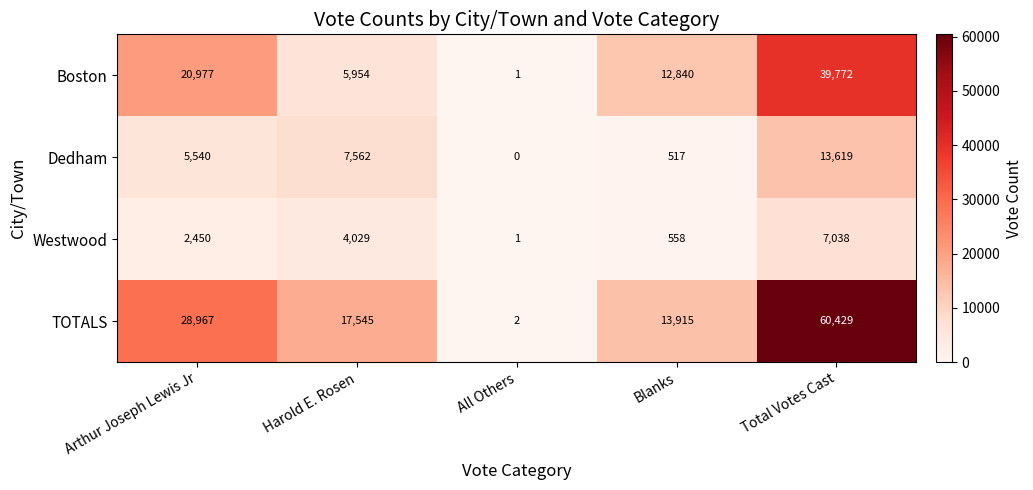

How many series are shown in this chart?

4